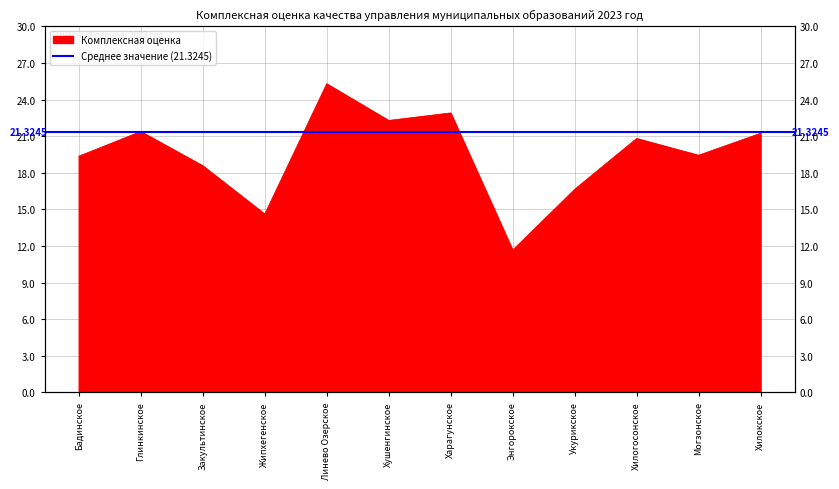

The value at Бадинское is 6.3. True or false?

False